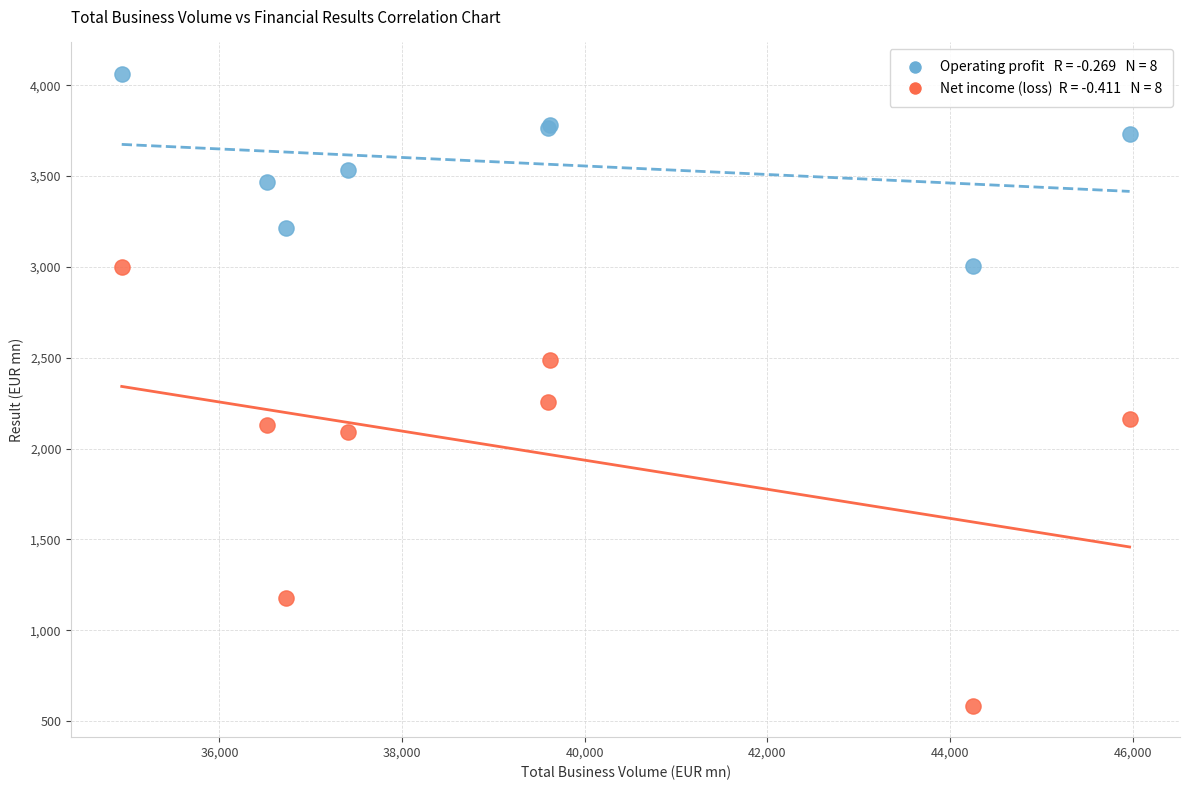

Across all series, what Y value is closest to 2323?

2255.2